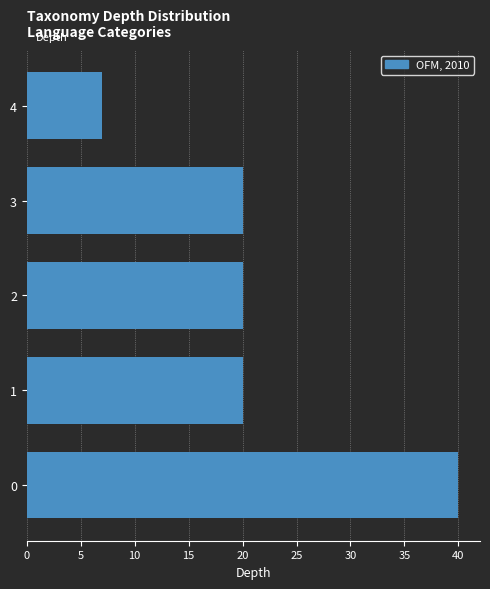

What is the length of the bar covering 3.5 to 4.5 on the y-axis? The values are not printed on the chart, so give them approximately, as read against the axis.

7